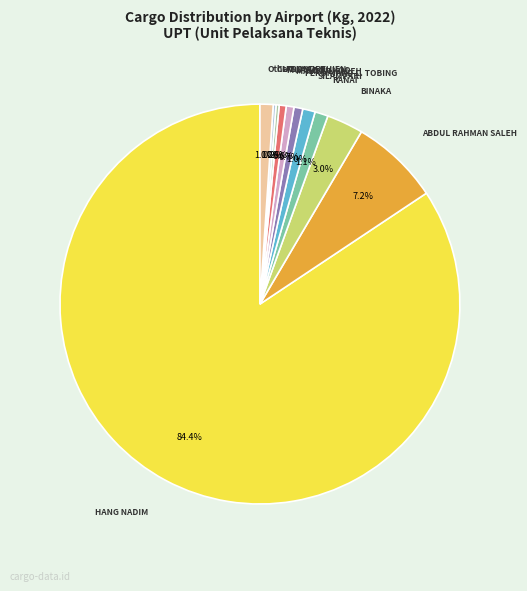

Is there a majority slice in this chart?

Yes